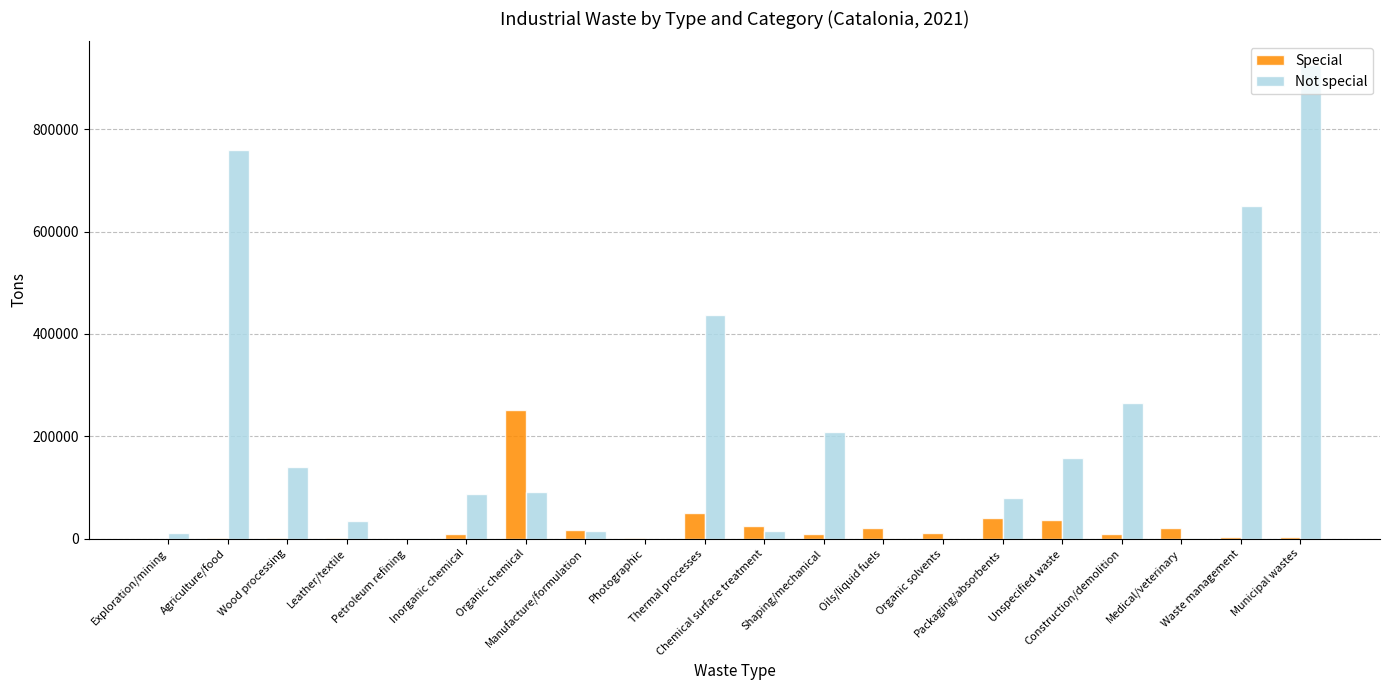

At which category is the sum across all series the highest?

Municipal wastes